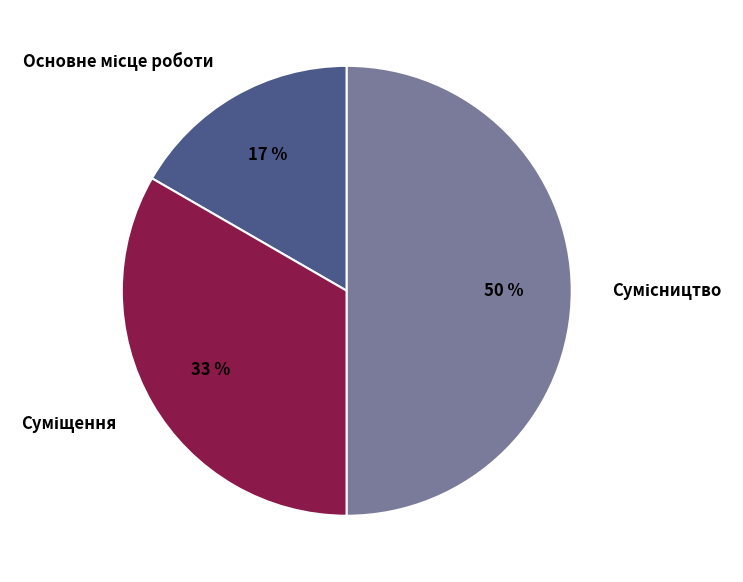

How many slices are in this pie chart?

3